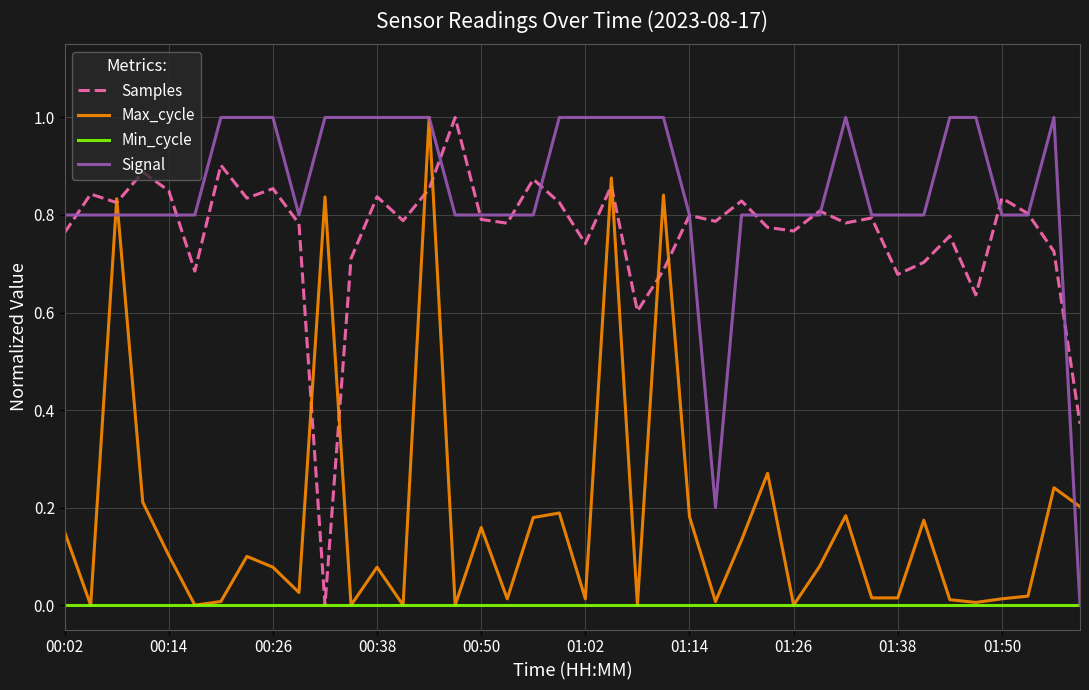

Which series has the largest total across all categories?

Signal